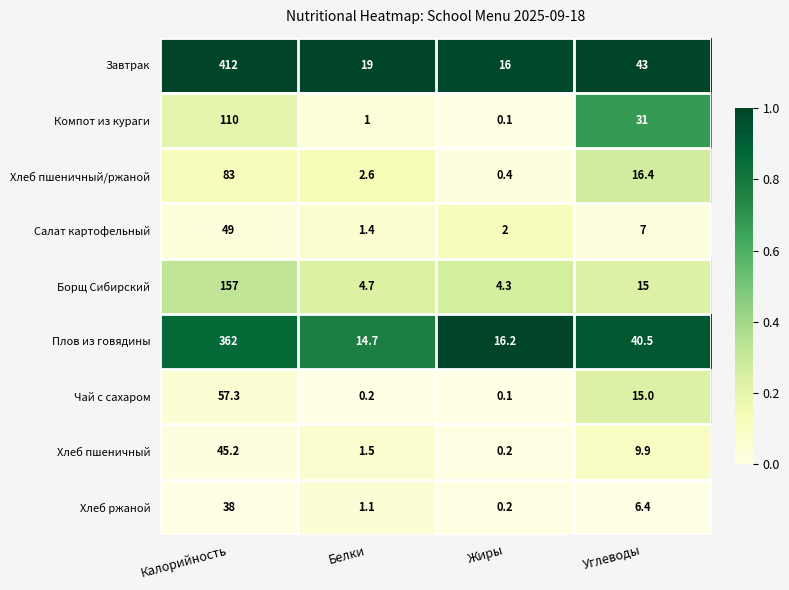

What is the difference between the maximum and second lowest values in the Завтрак series?

393.0